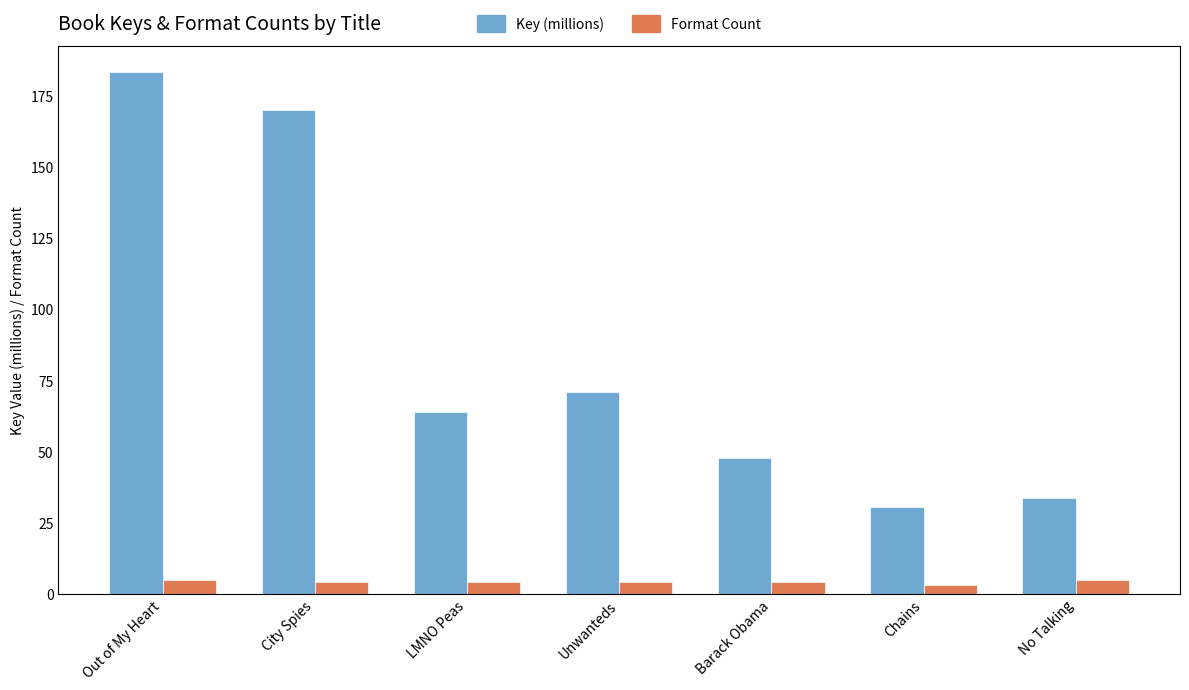

Reading left to right, extract all data points from this chart.

Key (millions): 183.2	170.0	63.9	70.7	47.7	30.6	33.6
Format Count: 5.0	4.0	4.0	4.0	4.0	3.0	5.0